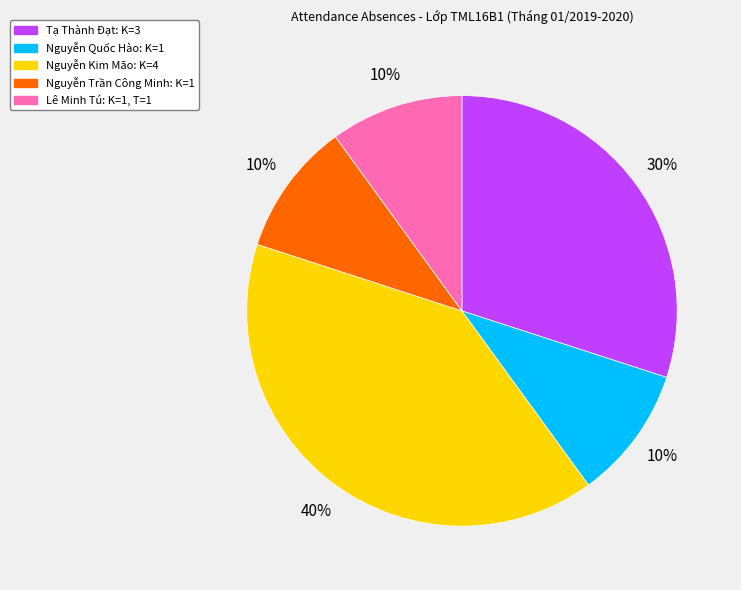

To the nearest percent, what is the difference between the largest and smallest slice percentages?

30%